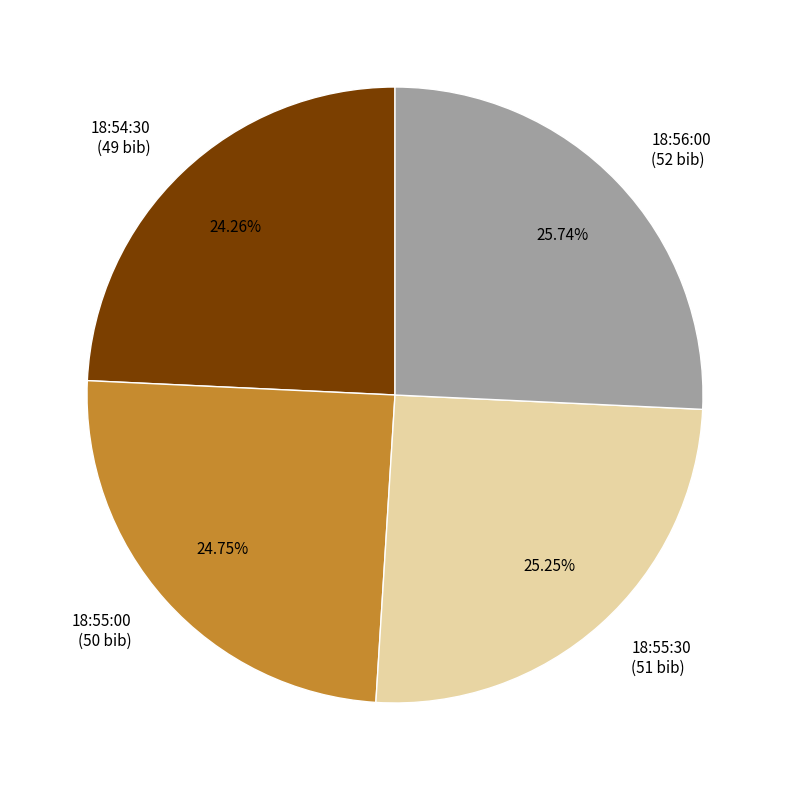

Which has a higher value, 18:54:30 (49 bib) or 18:55:30 (51 bib)?

18:55:30 (51 bib)